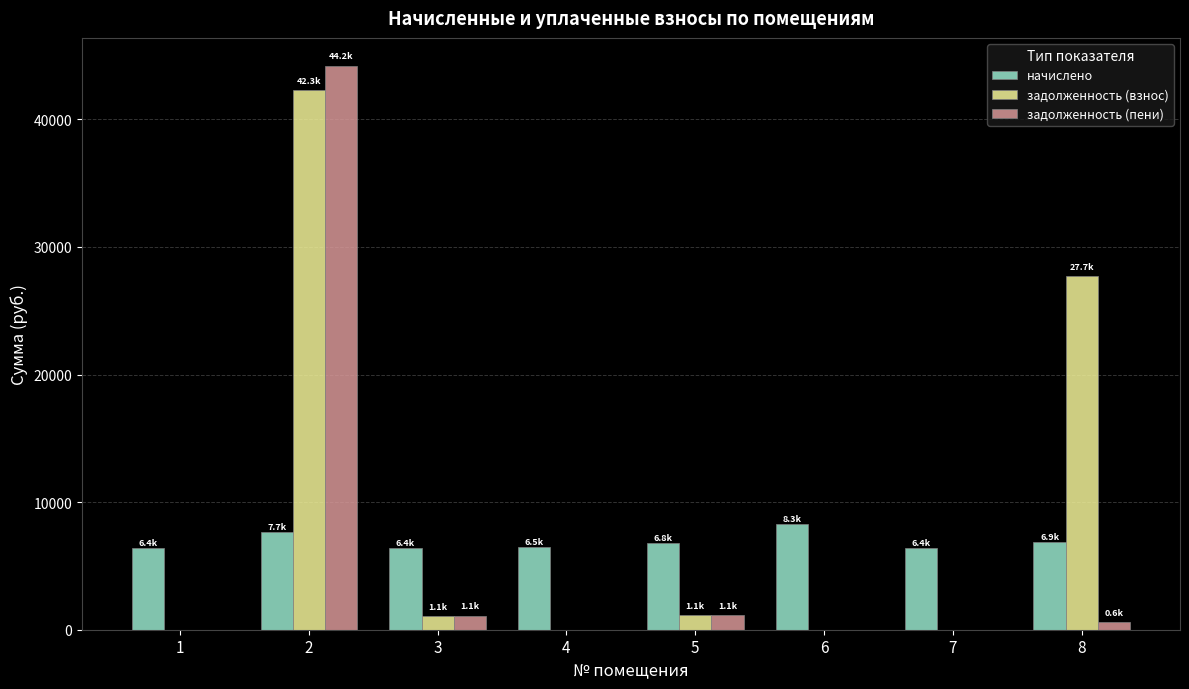

Which series has the largest total across all categories?

задолженность (взнос)